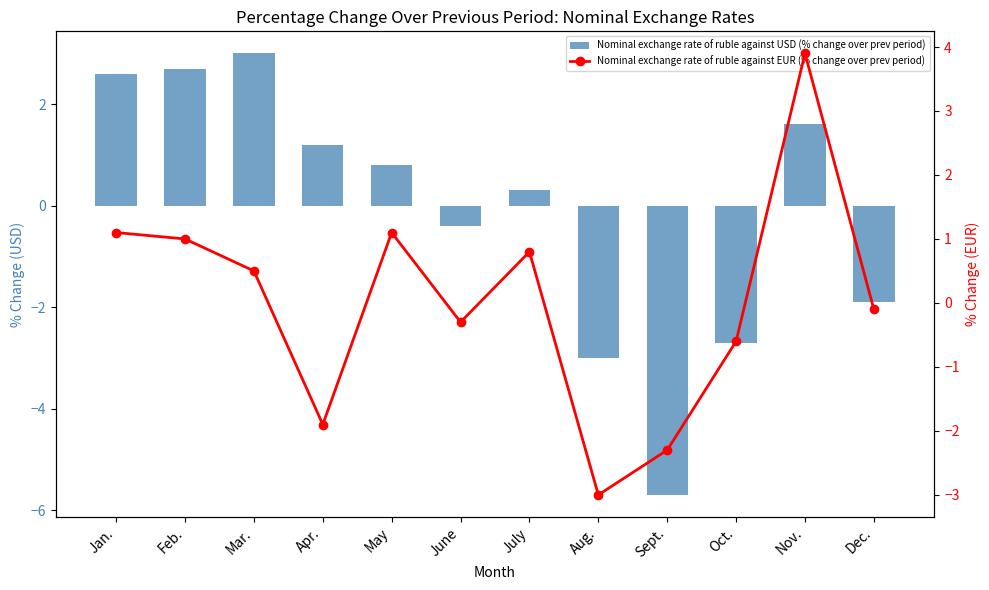

Is the value of Nominal exchange rate of ruble against USD (% change over prev period) at May greater than the value of Nominal exchange rate of ruble against EUR (% change over prev period) at July?

No